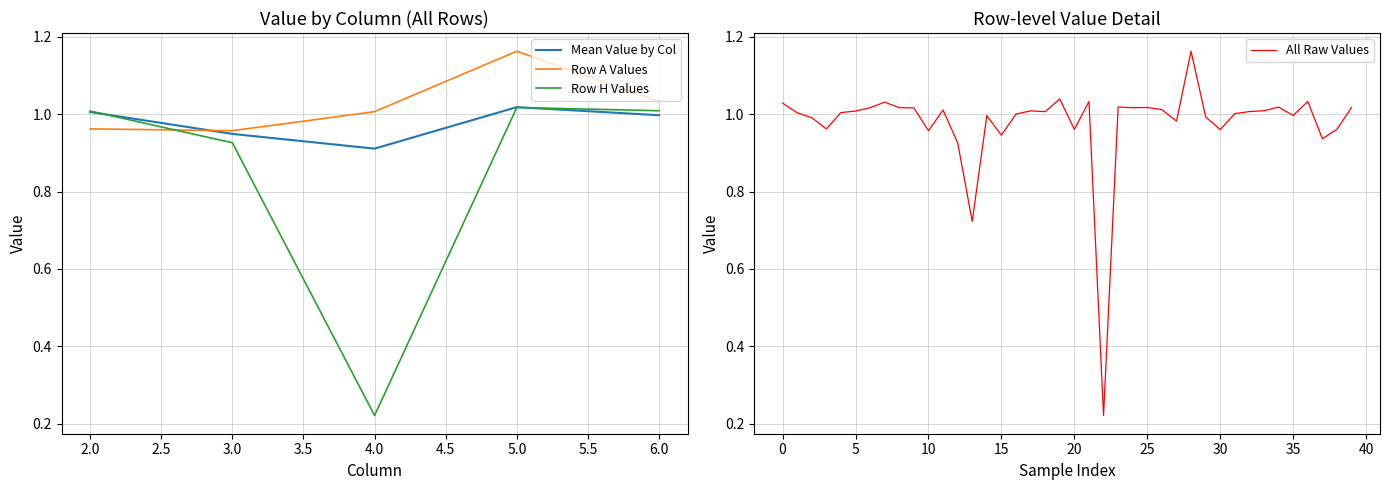

At which label is Row H Values closest to 0?

4.0